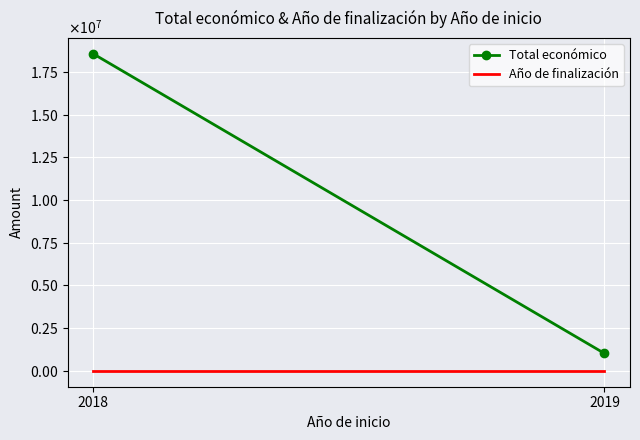

At how many categories does at least one series exceed 15284507?

1